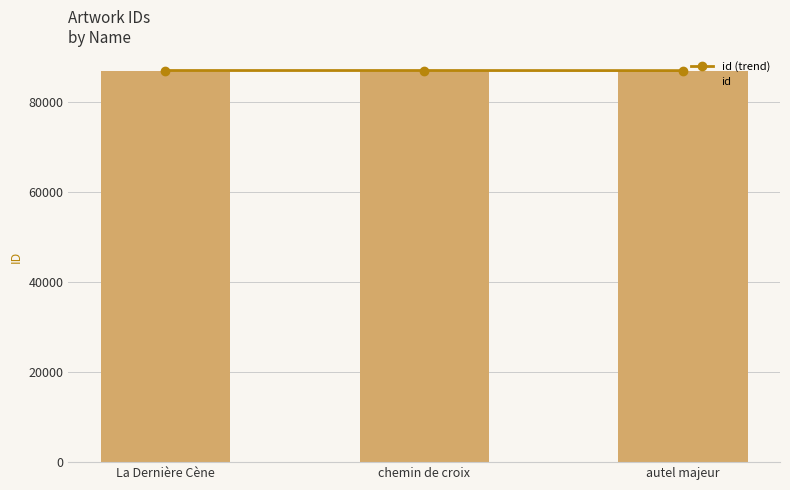

What are all the series names shown in the legend?

id (trend), id